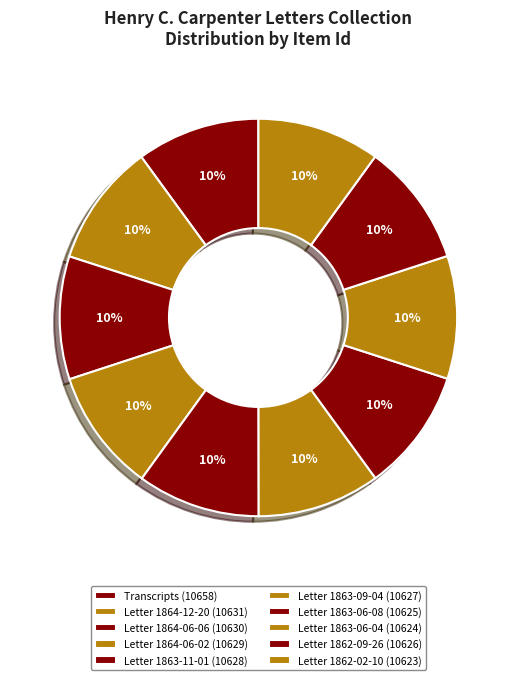

Which slice is the smallest?

Letter 1862-02-10 (10623)